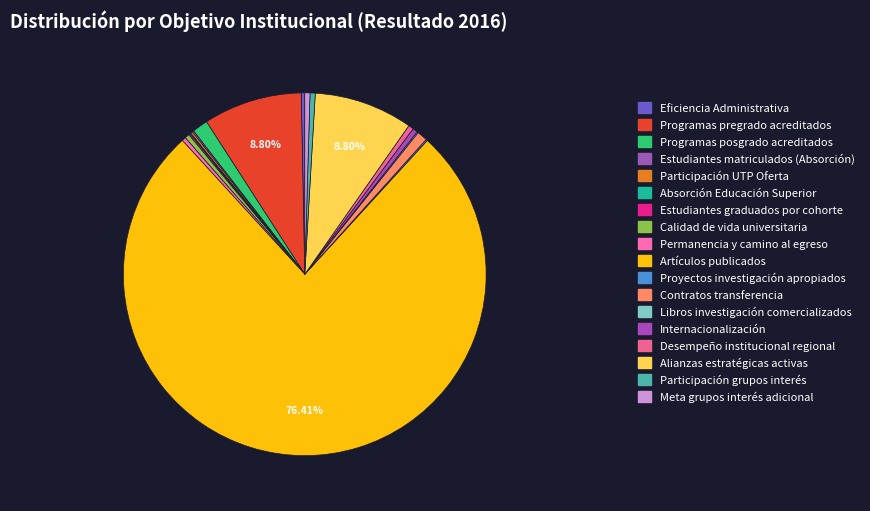

What percentage is the Artículos publicados slice, to the nearest percent?

76%